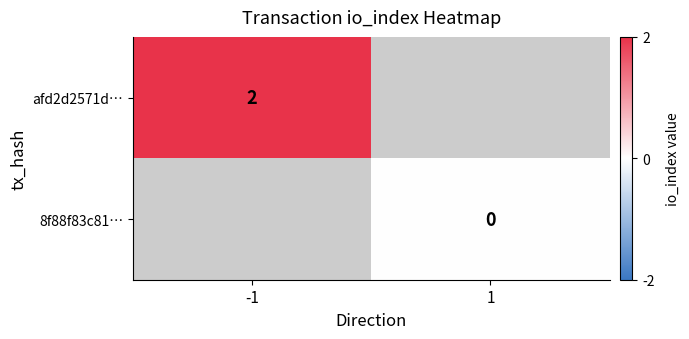

Between -1 and 1, which is larger?

1